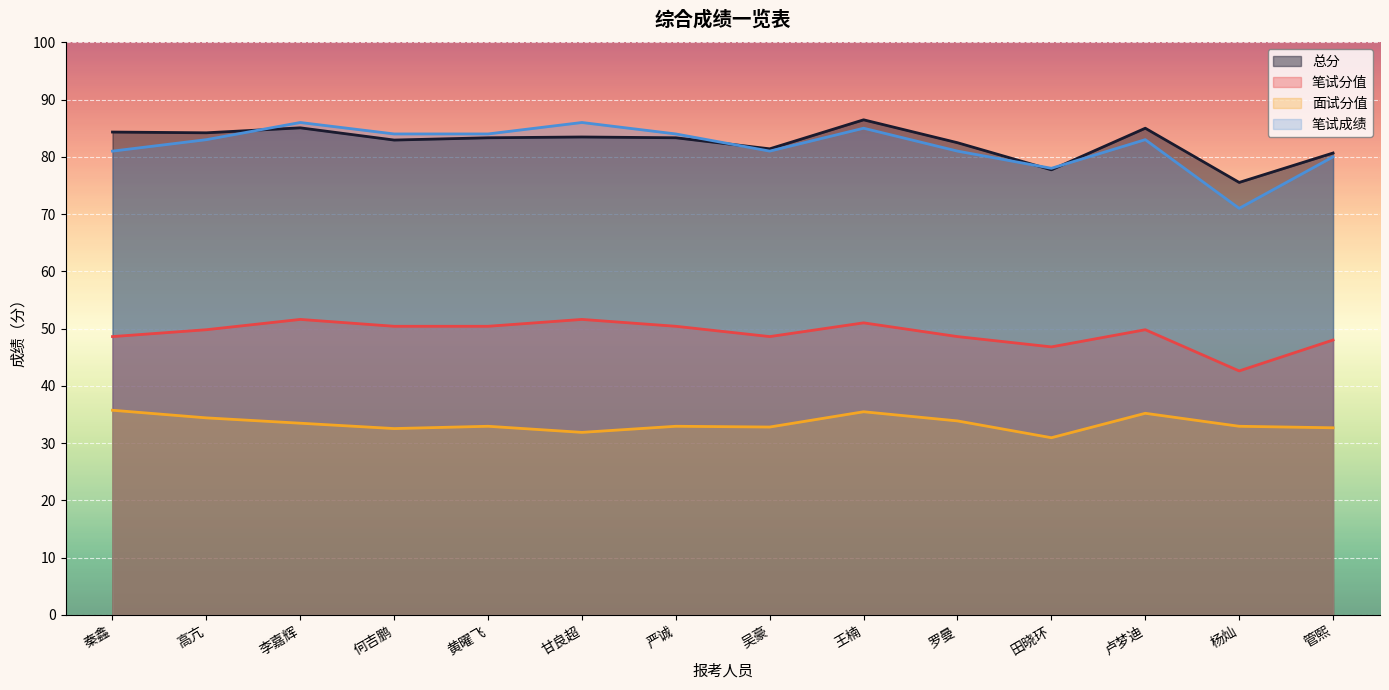

Rank the categories by 总分 value from lowest to highest.

杨灿, 田晓环, 管熙, 吴豪, 罗曼, 何吉鹏, 黄曜飞, 严诚, 甘良超, 高亢, 秦鑫, 卢梦迪, 李嘉辉, 王楠